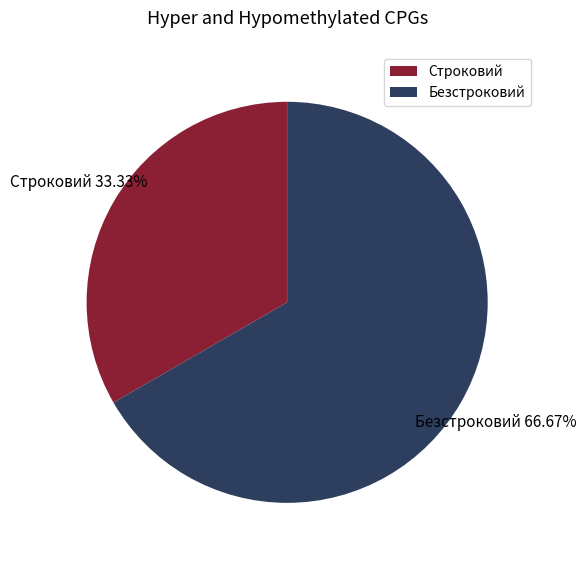

What percentage is the Безстроковий slice, to the nearest percent?

67%